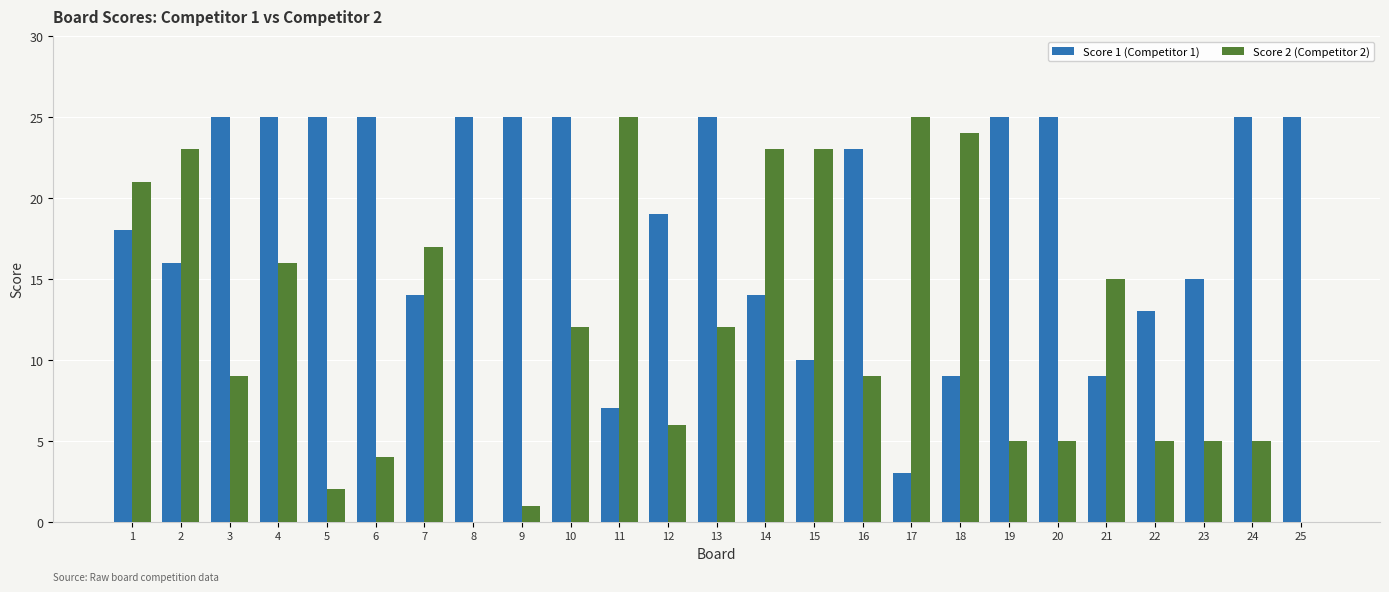

What is the difference between the Score 2 (Competitor 2) values at 21 and 12?

9